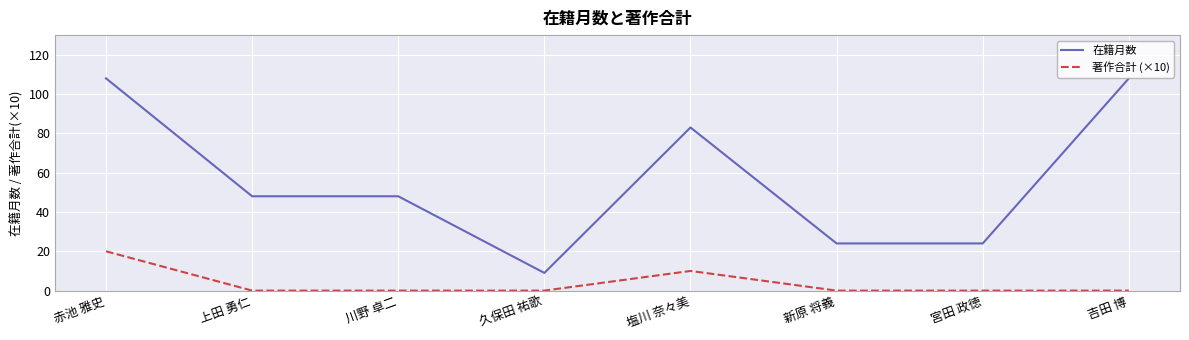

What position from the left is 吉田 博?

8